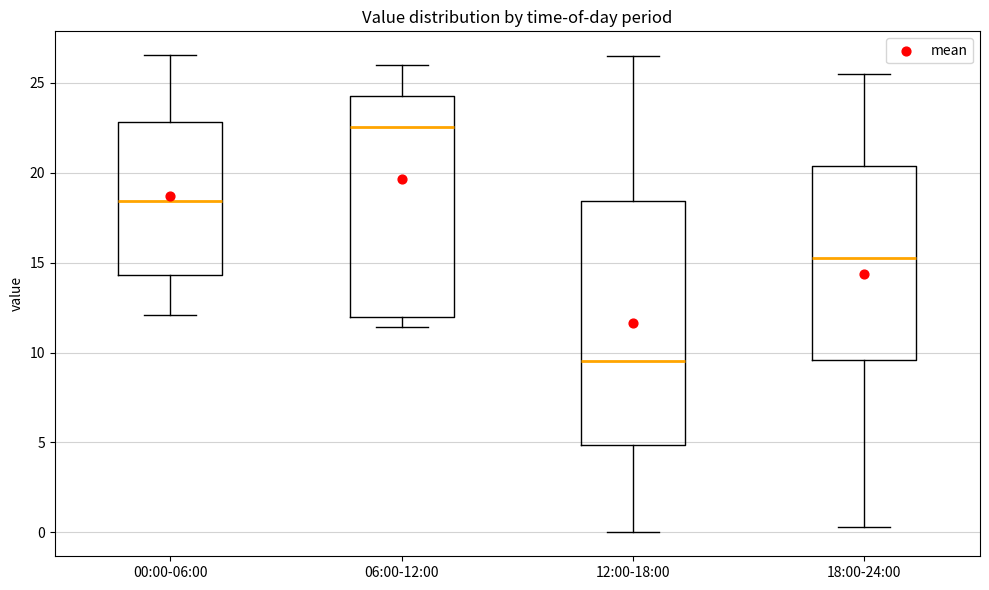

Which box's median line is the highest?

06:00-12:00